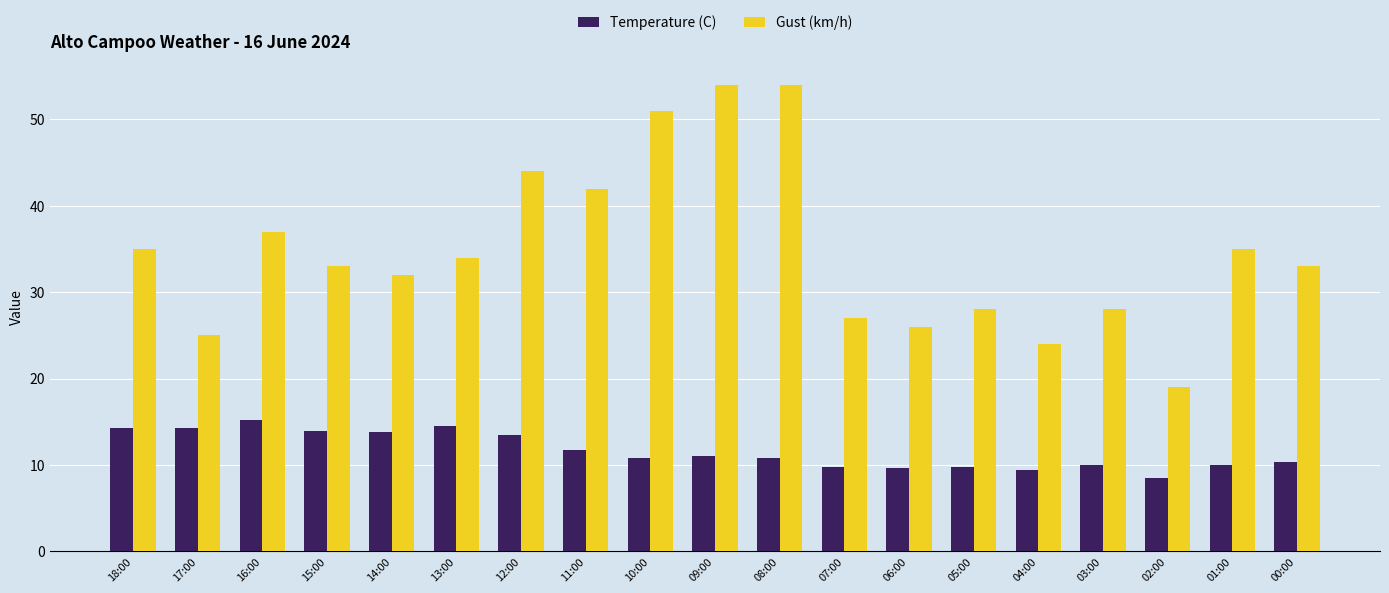

The Gust (km/h) series shows 42.7 at 14:00. True or false?

False